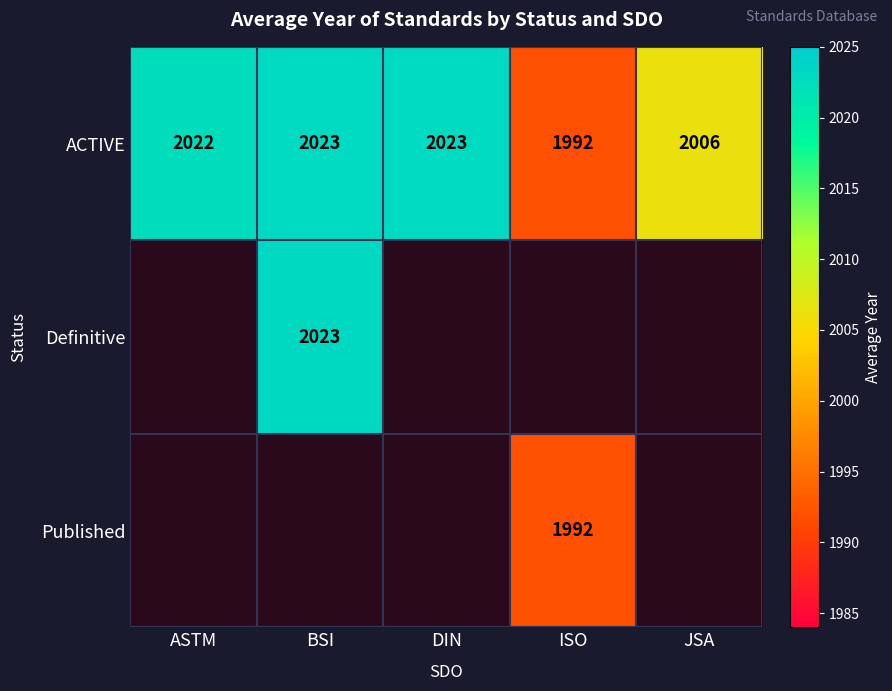

Between DIN and ISO, which is larger?

DIN